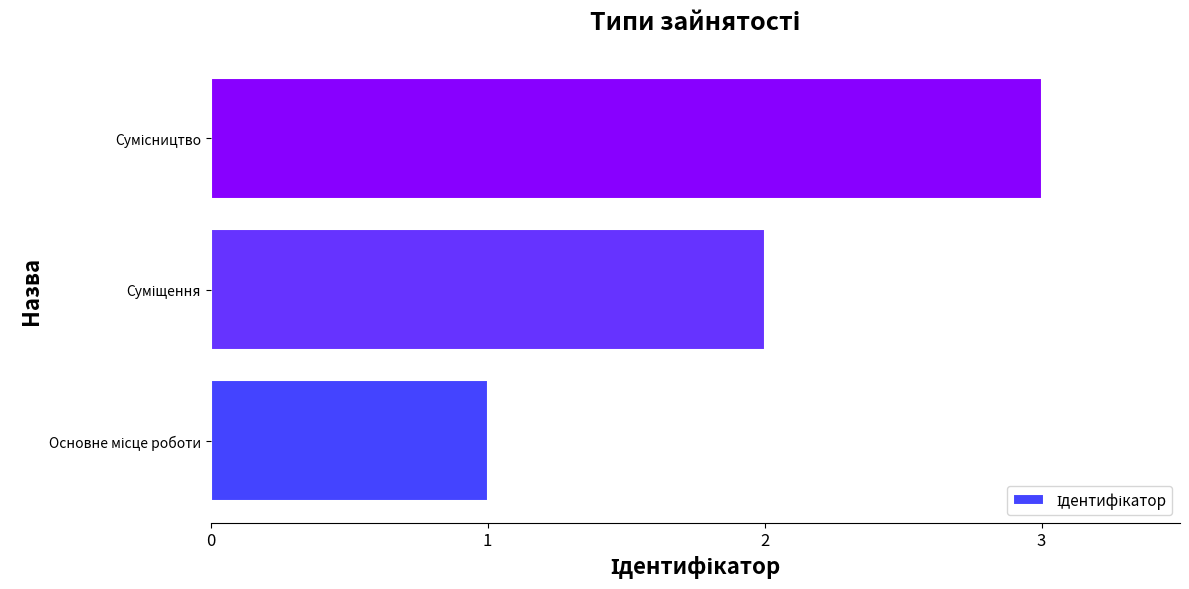

What is the greatest value displayed?

3